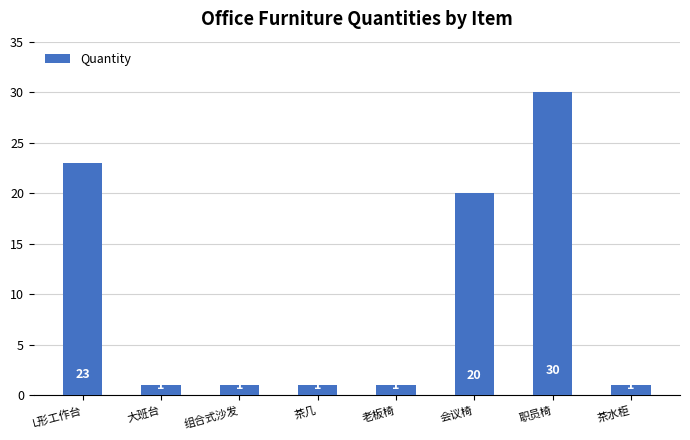

Which has a higher value, 组合式沙发 or 会议椅?

会议椅